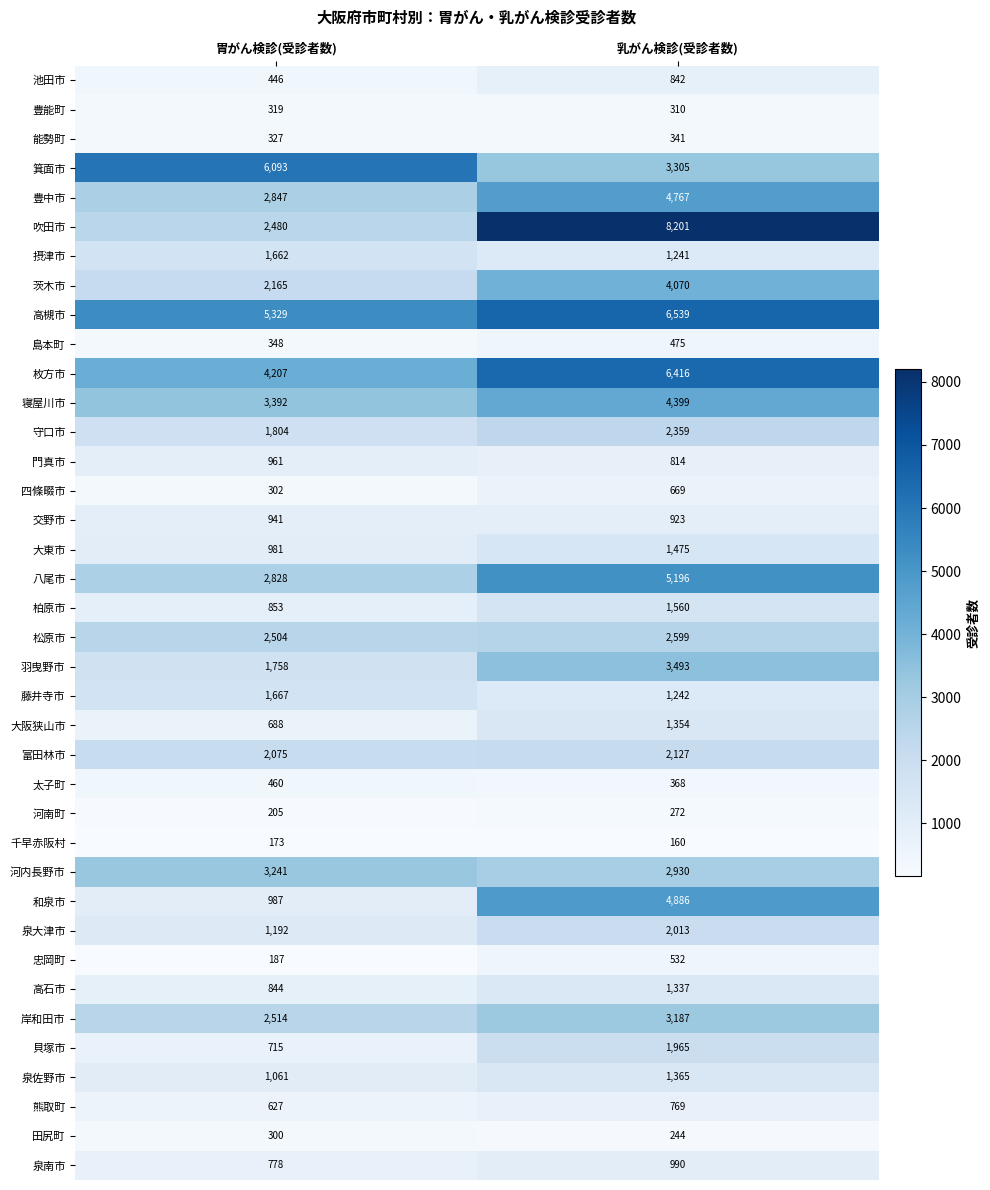

Which category has the highest value in the 枚方市 series?

乳がん検診(受診者数)